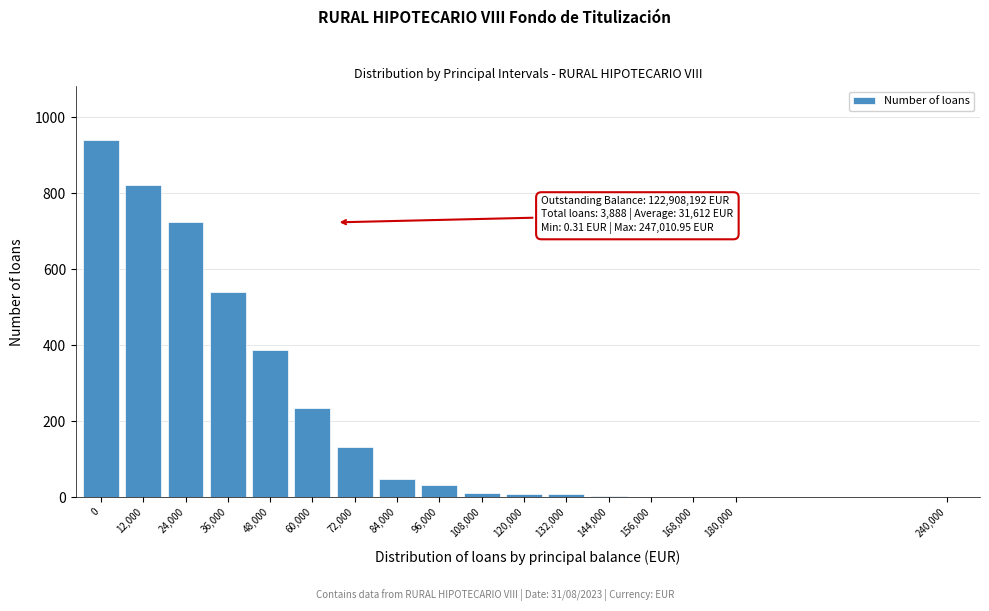

Is it true that the value at 72,000 is 64?

False